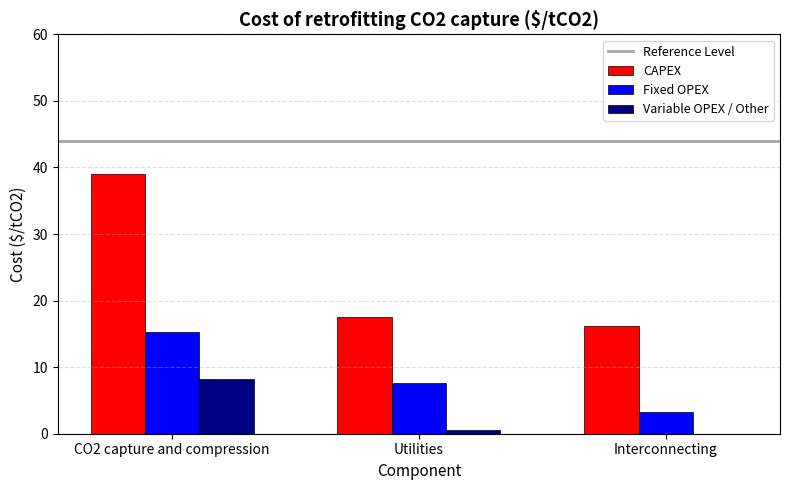

Reading left to right, extract all data points from this chart.

CAPEX: CO2 capture and compression=39.0	Utilities=17.5	Interconnecting=16.2
Fixed OPEX: CO2 capture and compression=15.2	Utilities=7.6	Interconnecting=3.2
Variable OPEX / Other: CO2 capture and compression=8.3	Utilities=0.5	Interconnecting=0.0